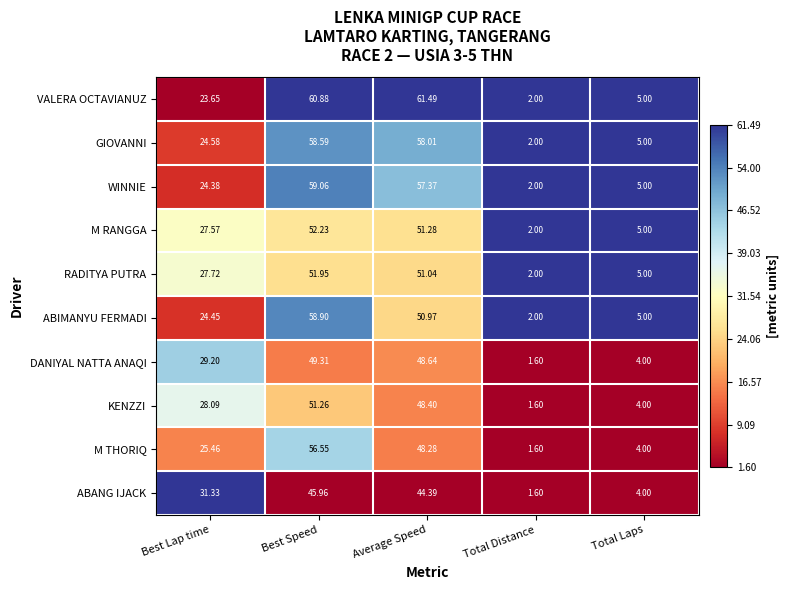

At which category is the sum across all series the highest?

Best Speed